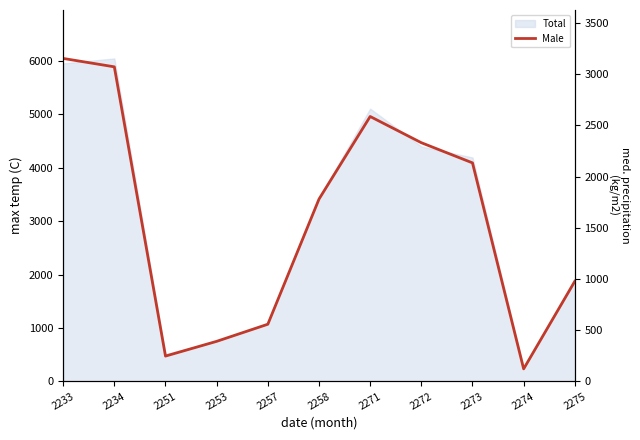

What is the difference between the second highest and second lowest values?

2825